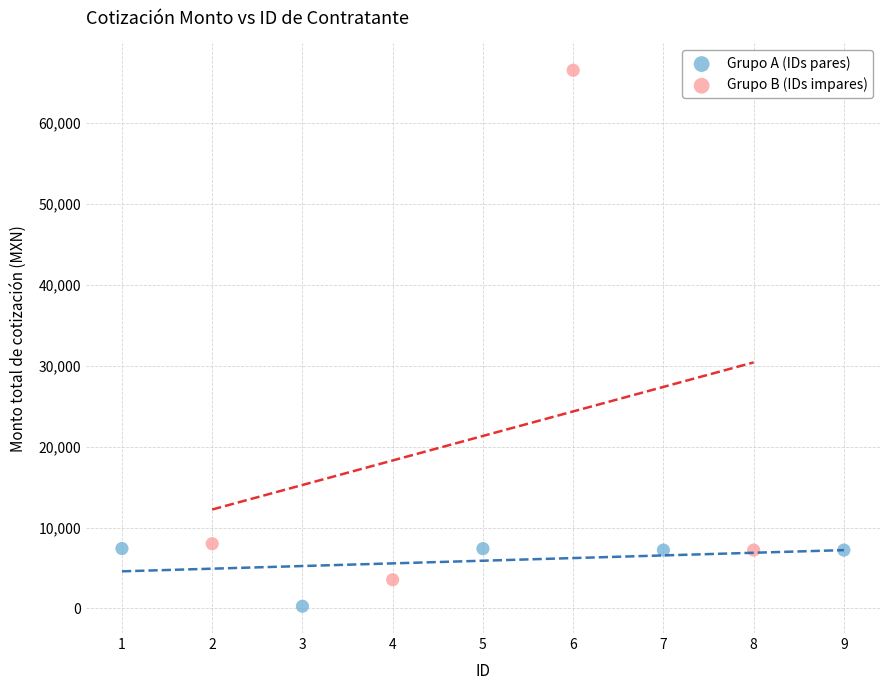

Which series contains the lowest Y value?

Grupo A (IDs pares)